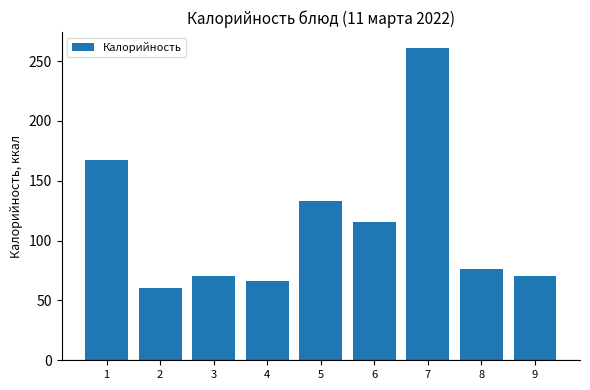

What is the value of the 3rd bar from the left?

70.3